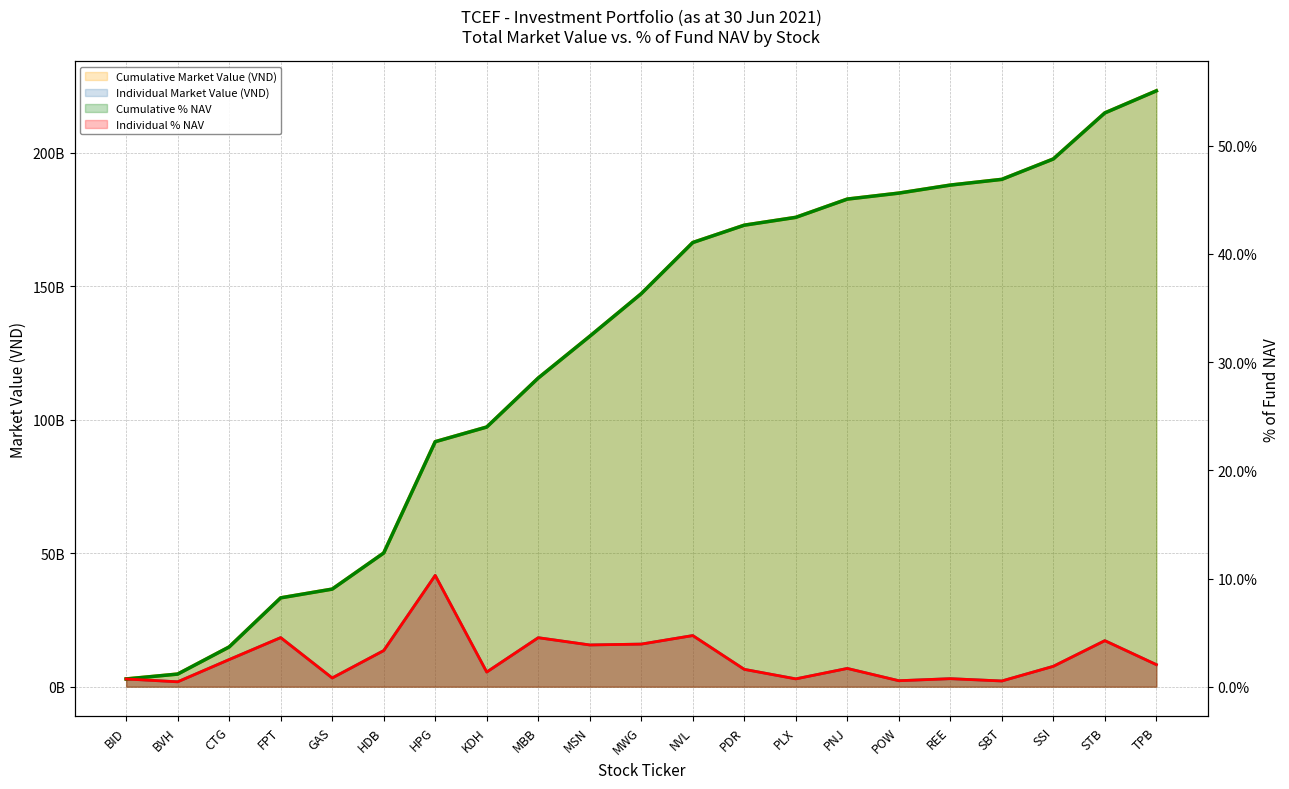

What is the label of the 18th point from the right?

FPT